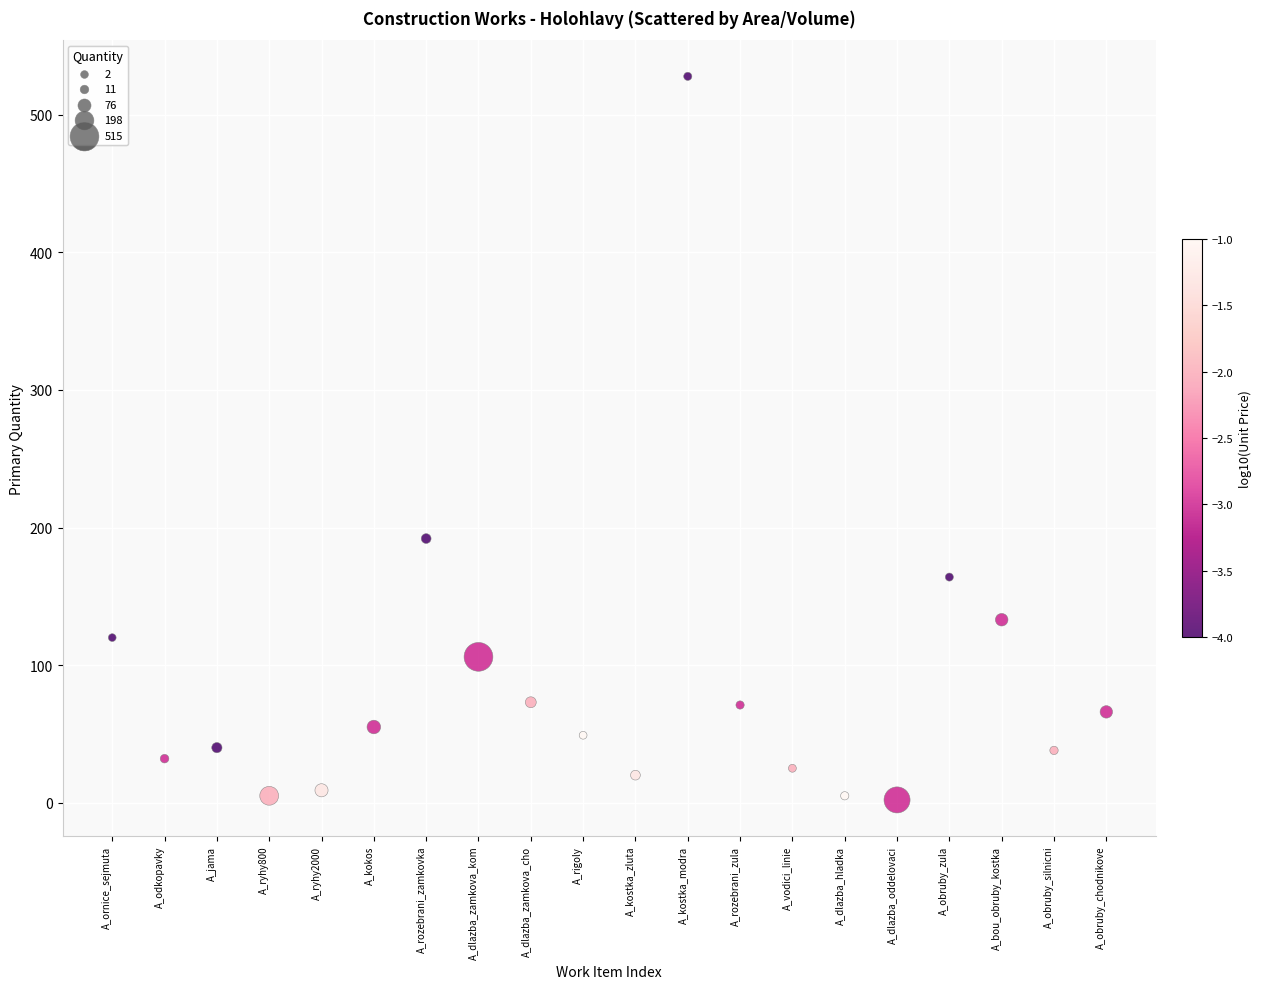

What is the range of Y values (max minus min)?

526